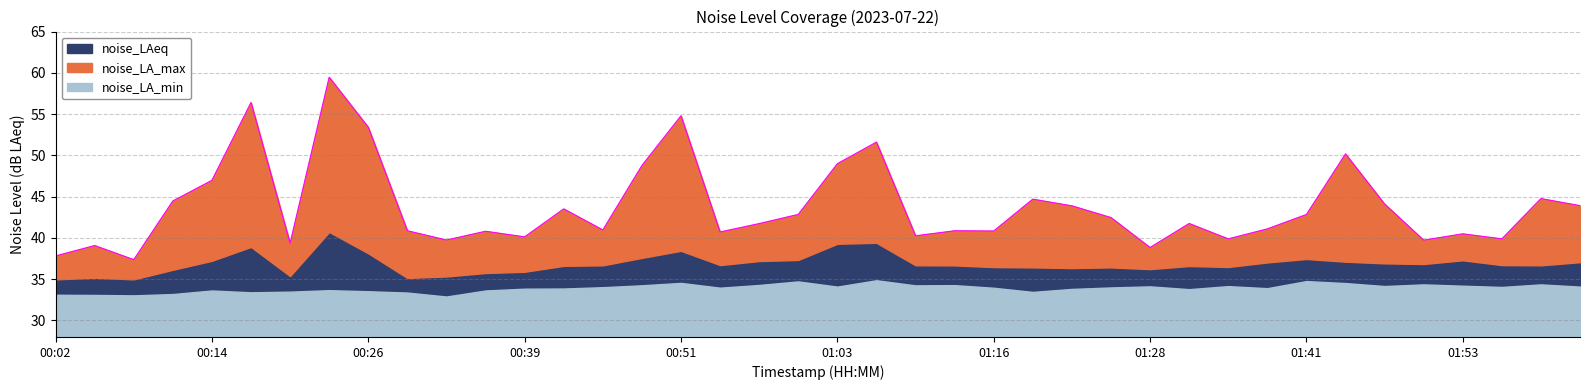

Which has a higher value, 01:19 or 00:11?

01:19